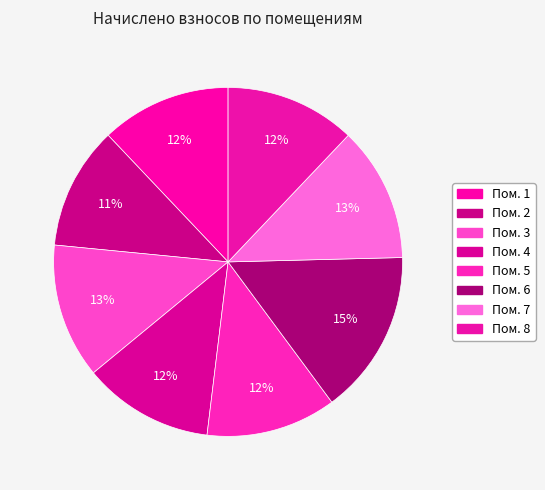

Which slice is the largest?

6